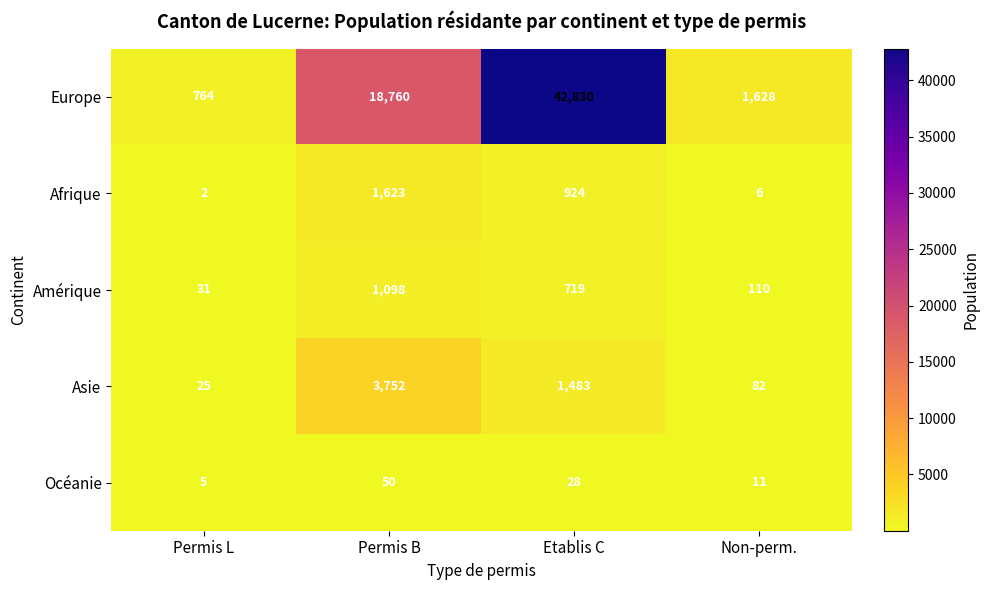

What is the difference between the second highest and second lowest values in the Océanie series?

17